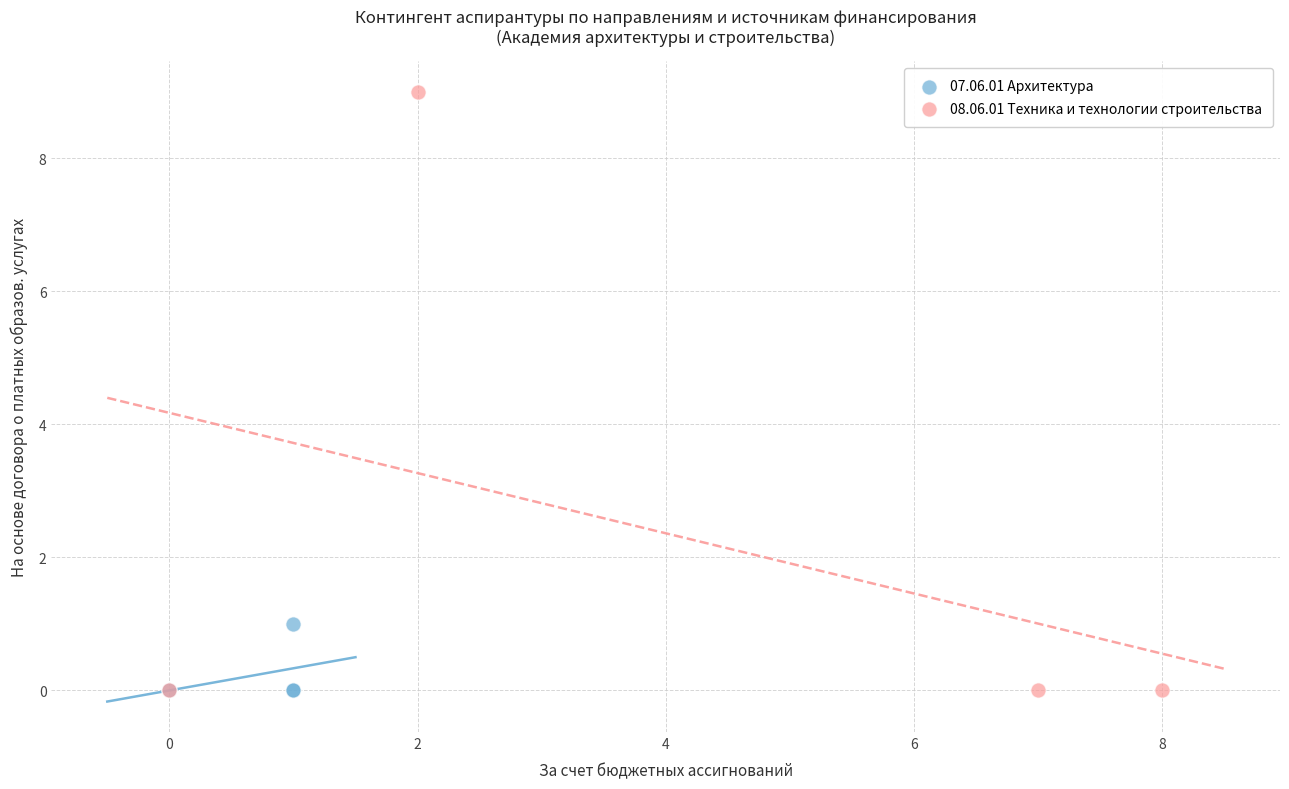

Which series reaches the maximum Y coordinate?

08.06.01 Техника и технологии строительства